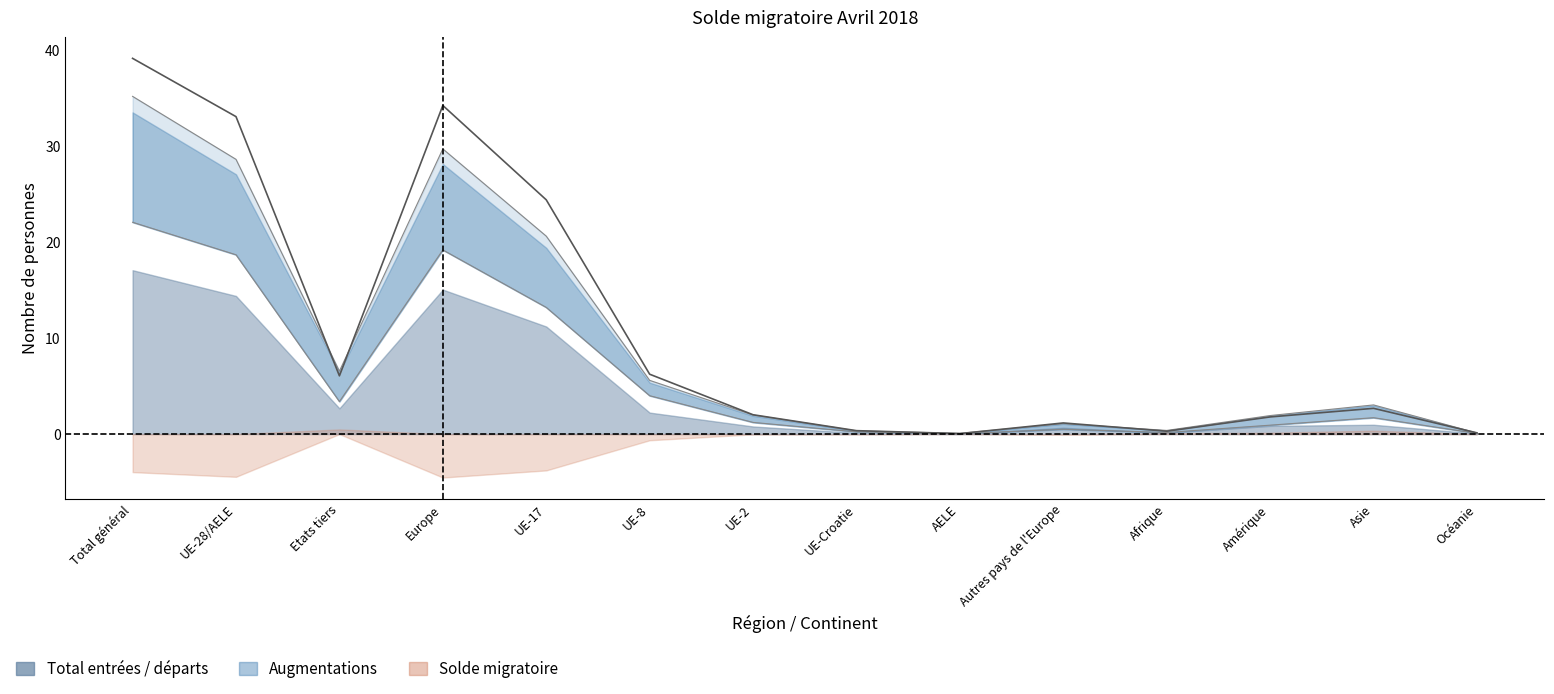

What is the greatest value displayed?

39.1